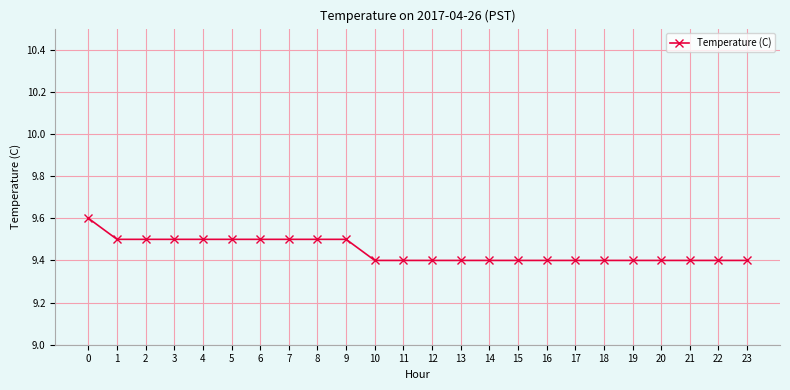

What is the minimum value shown in the chart?

9.4